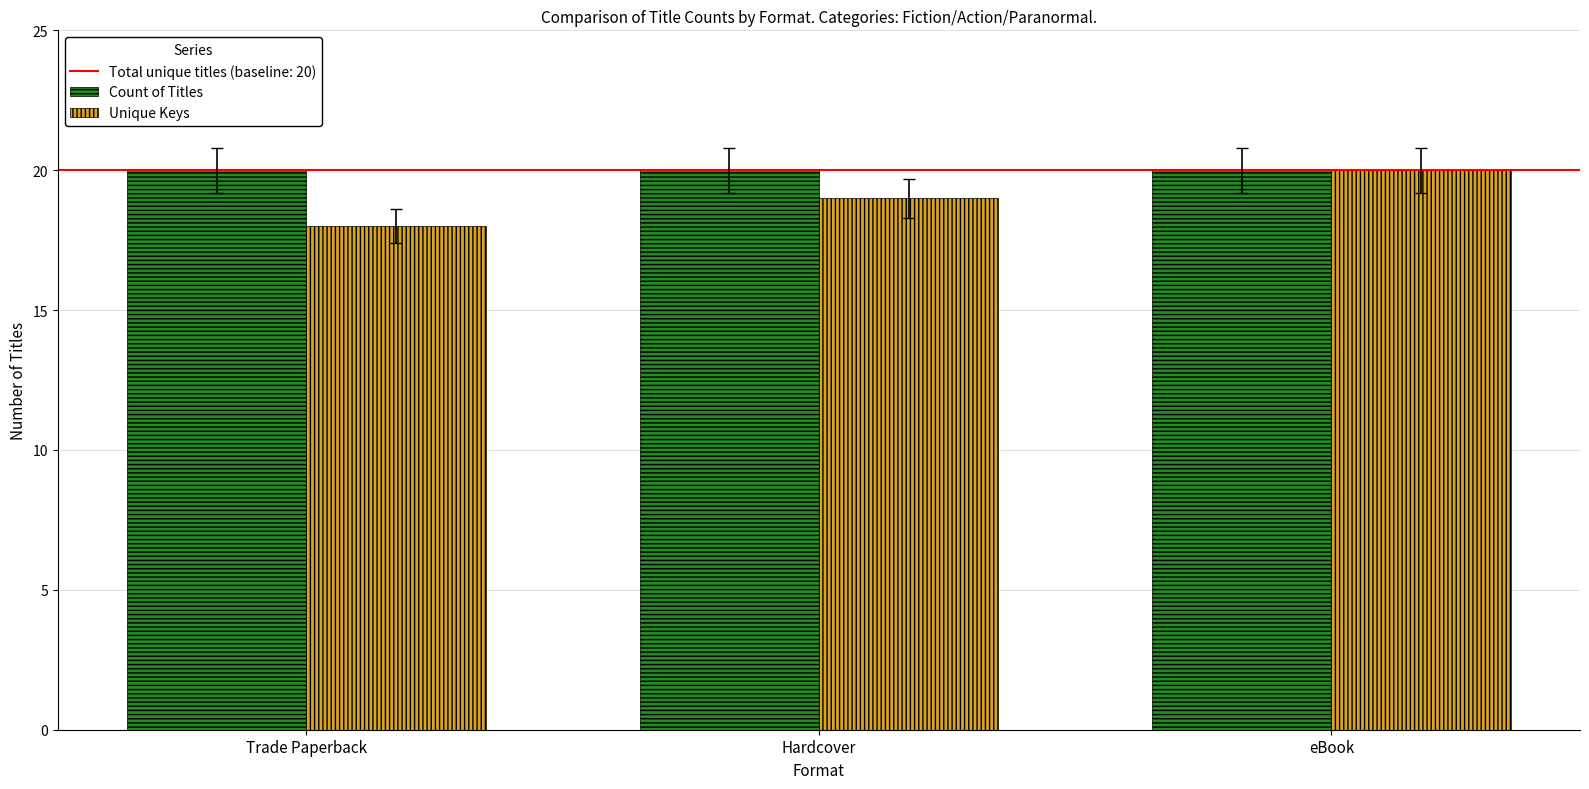

Which series has the widest spread of values?

Unique Keys